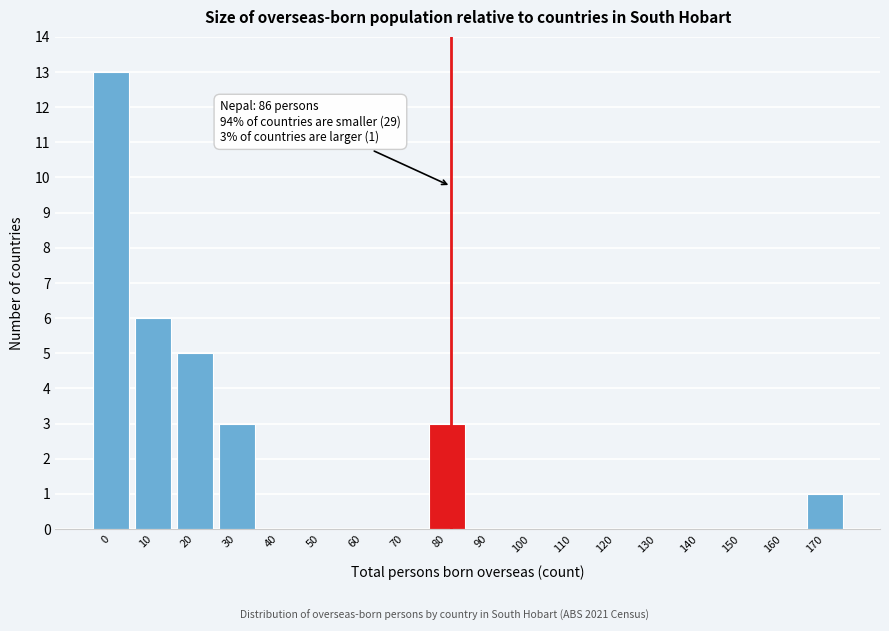

Reading right to left, list all the values displayed in this chart.

170=1	160=0	150=0	140=0	130=0	120=0	110=0	100=0	90=0	80=3	70=0	60=0	50=0	40=0	30=3	20=5	10=6	0=13